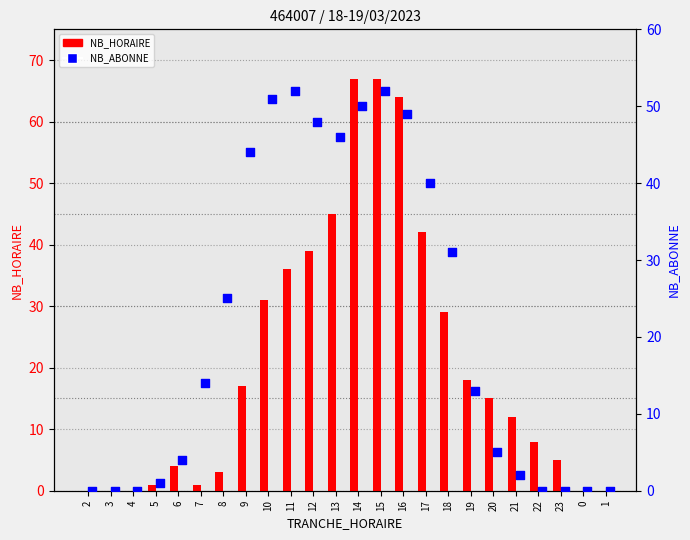

Which series has the widest spread of Y values?

NB_HORAIRE